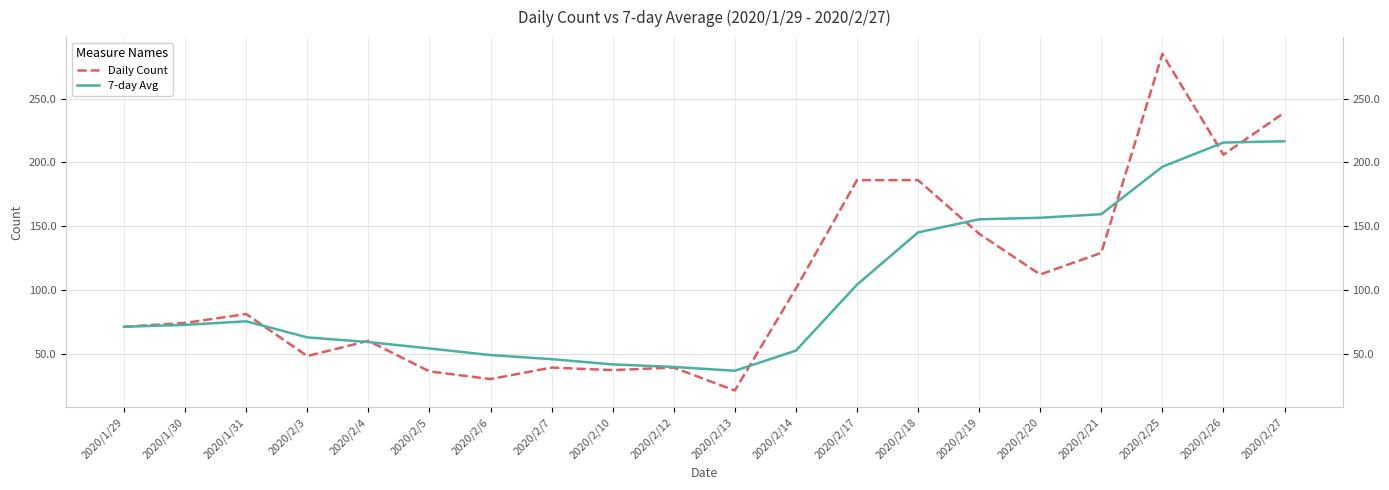

Which series has the largest total across all categories?

Daily Count